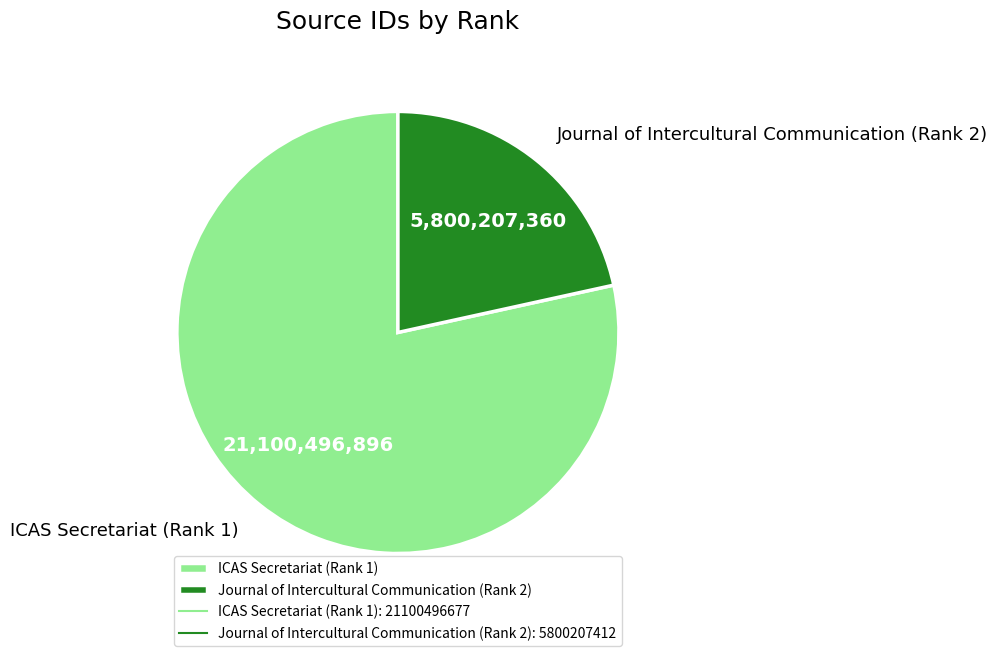

Which slice is the largest?

ICAS Secretariat (Rank 1)